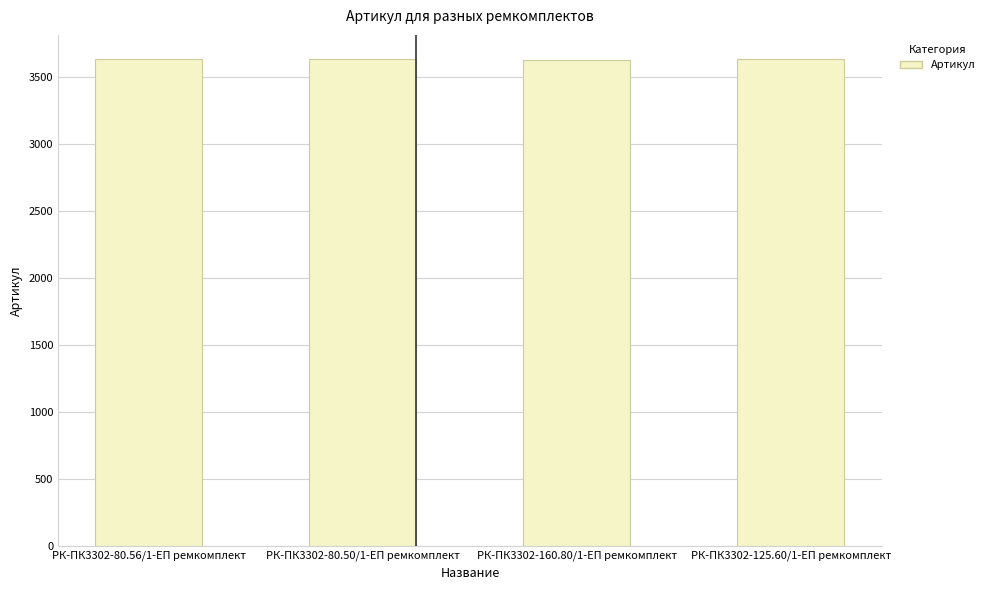

What is the change in value from РК-ПК3302-160.80/1-ЕП ремкомплект to РК-ПК3302-125.60/1-ЕП ремкомплект?

+1